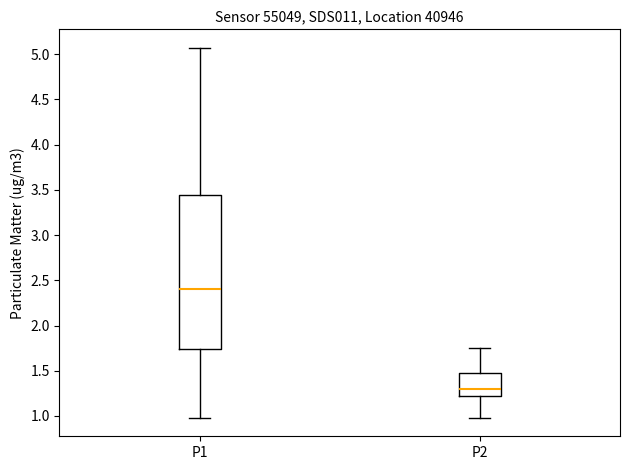

Reading left to right, read every box against the y-axis: the position of its median line, the range the box covers, and the ends of its whiskers. The values are not printed on the chart, so give them approximately, as read against the axis.

P1: median 2.40, box 1.75 to 3.45, whiskers 1.00 to 5.05
P2: median 1.30, box 1.20 to 1.50, whiskers 1.00 to 1.75